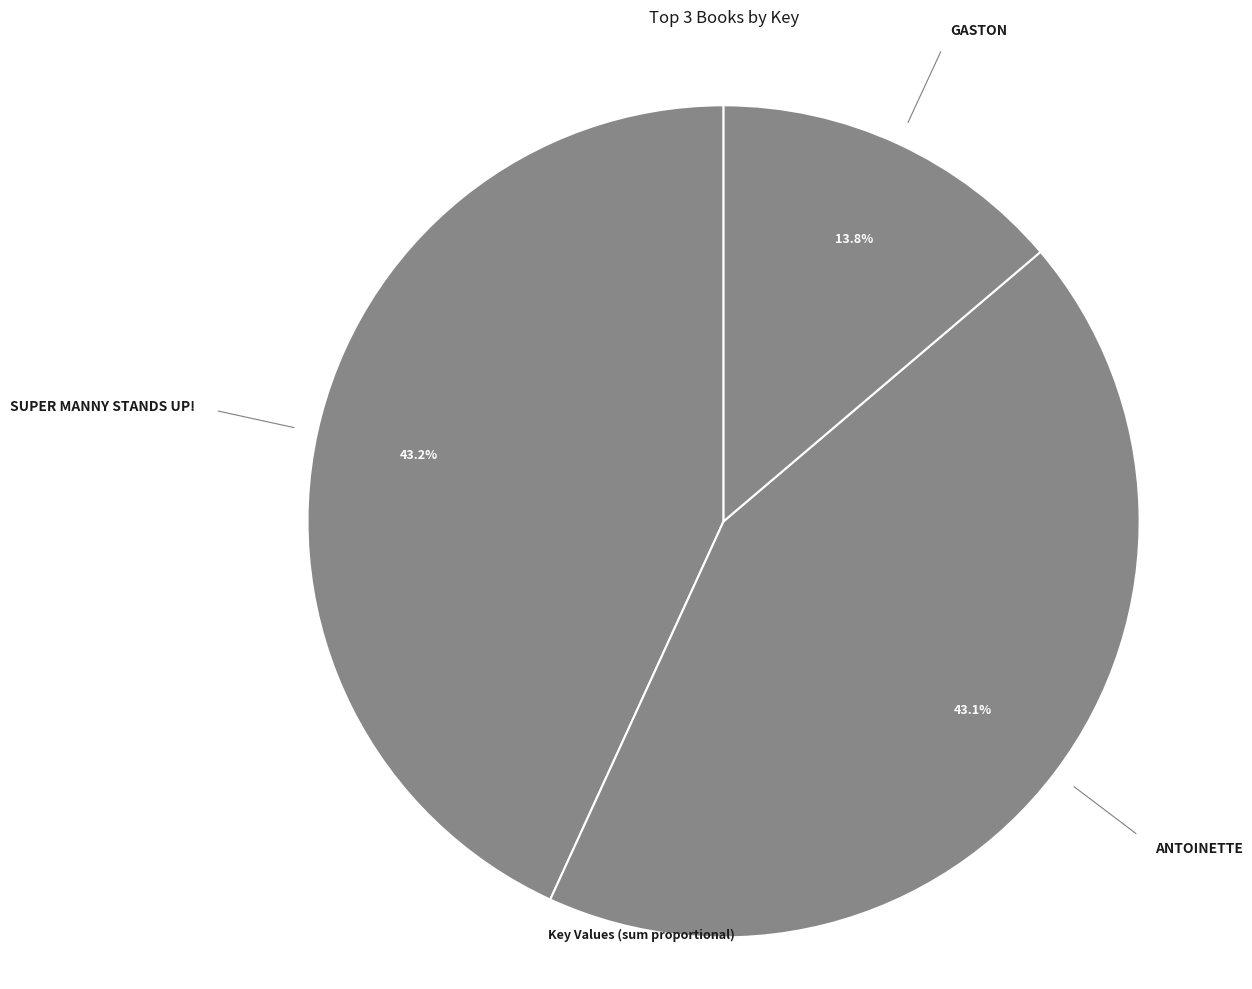

How many segments does this pie chart have?

3